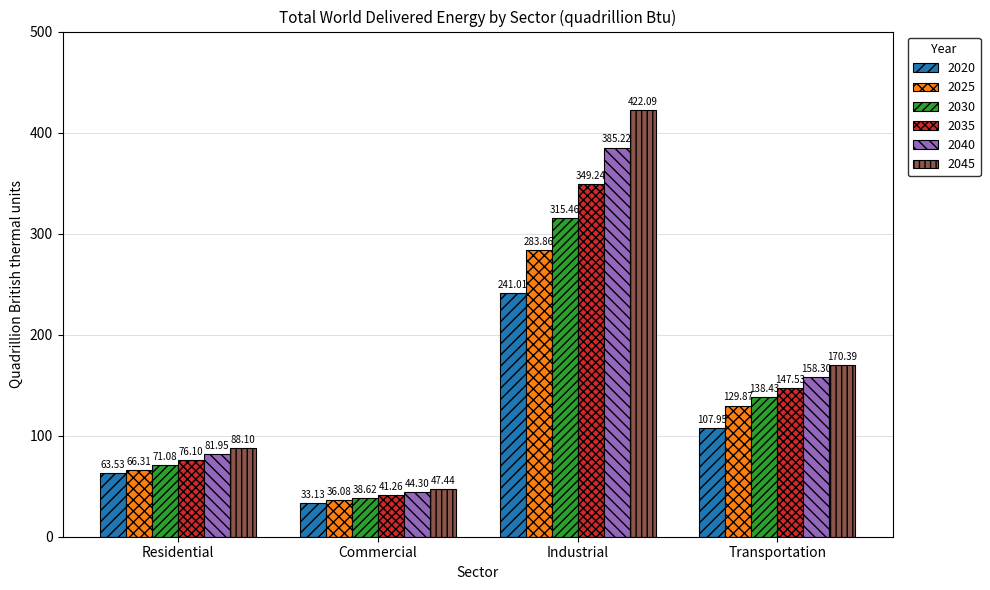

What is the approximate value of 2025 at Residential?

66.3